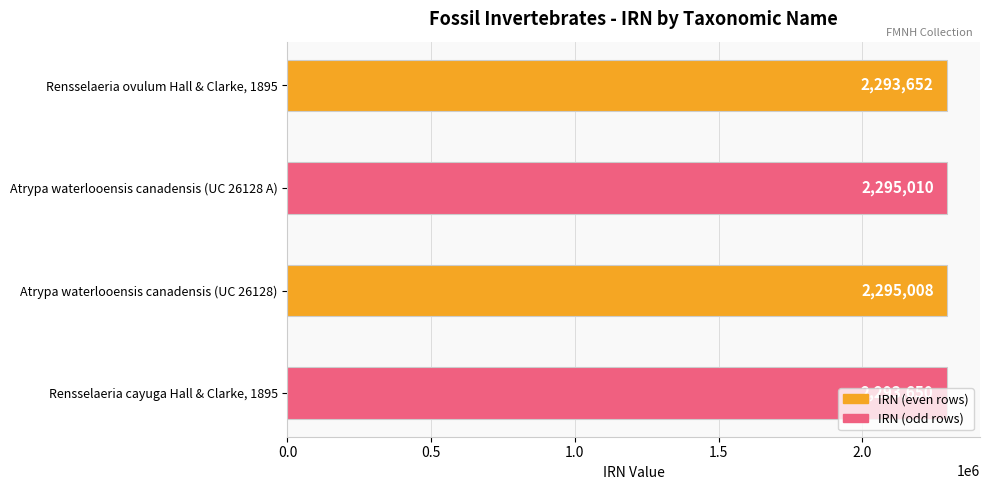

Are the bars grouped side by side (vs. stacked)?

No